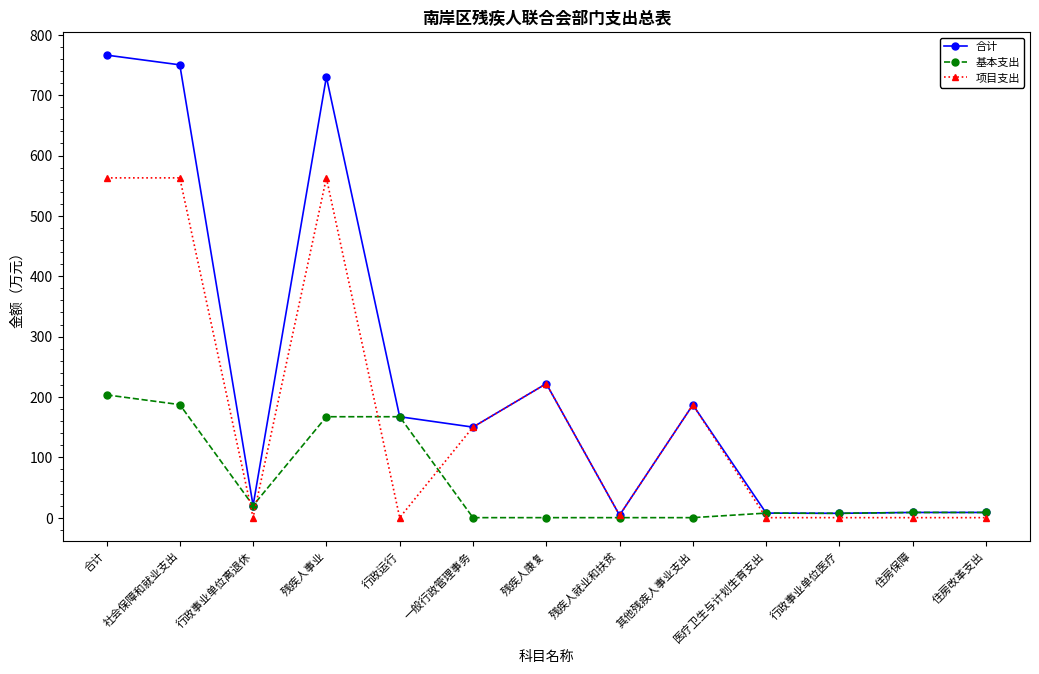

At which label is 项目支出 closest to 281?

残疾人康复